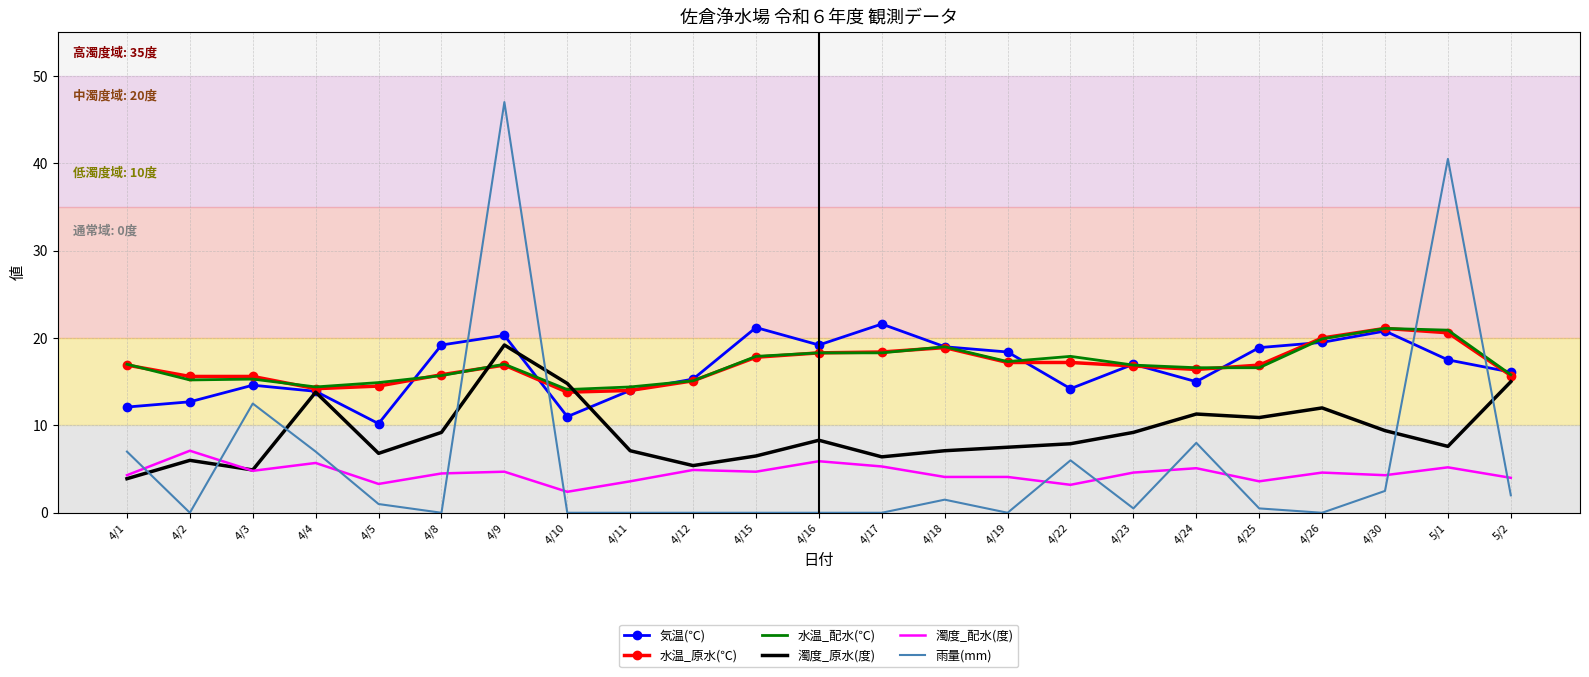

Which series ends up on top after the final intersection of 濁度_原水(度) and 気温(℃)?

気温(℃)